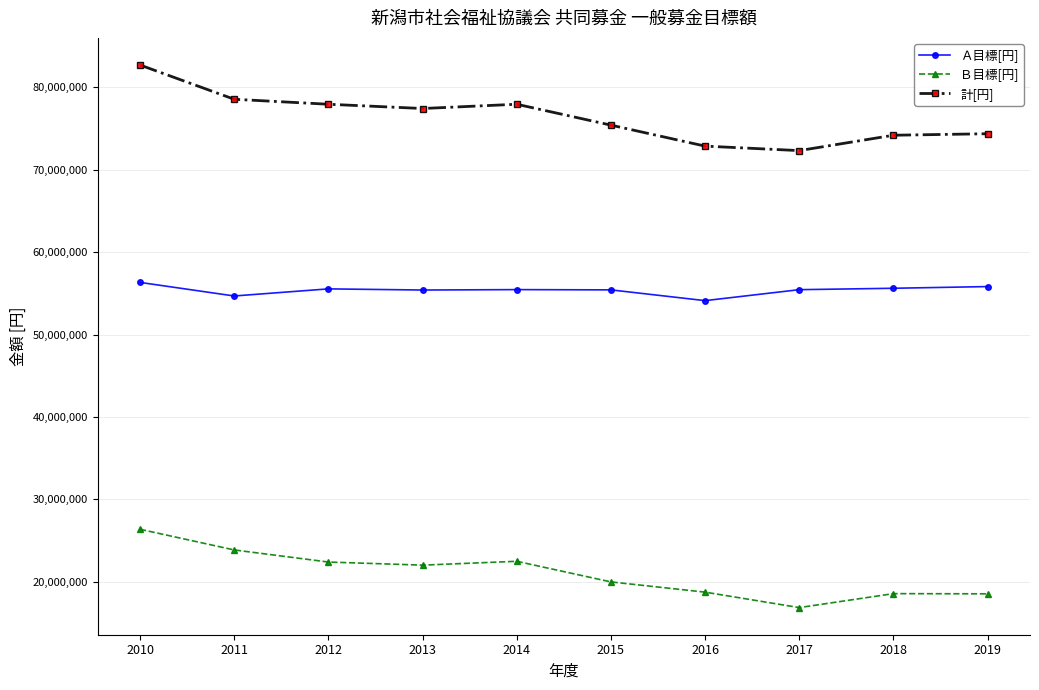

Is this an area chart (filled region under the line)?

No